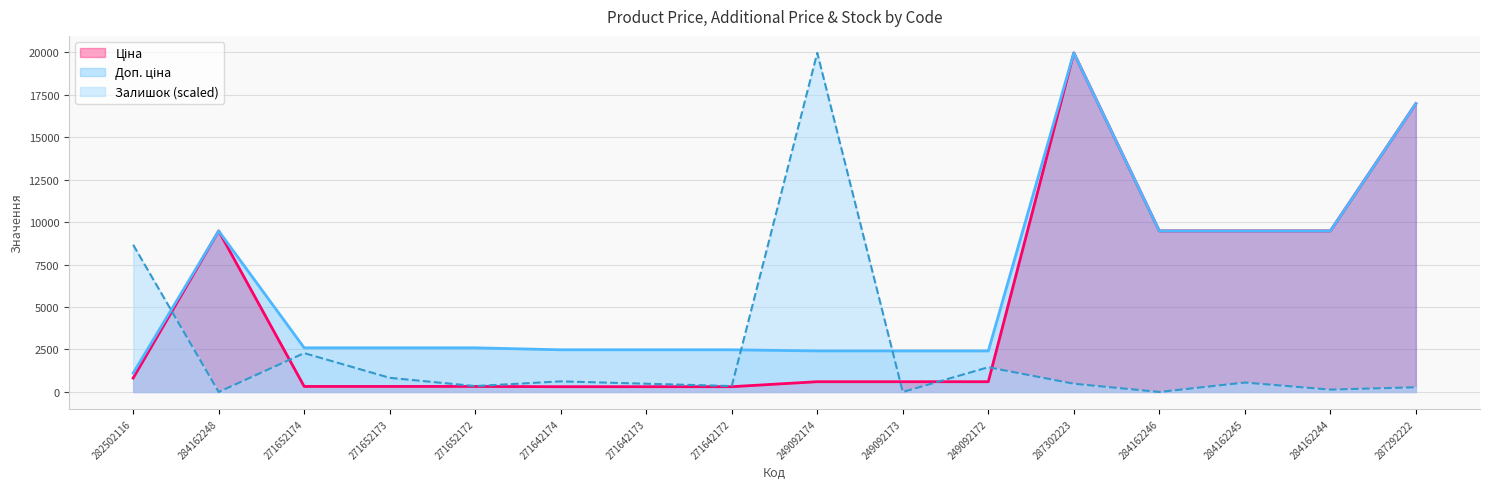

True or false: Доп. ціна has a value of 2482.4 at 271642172.

True